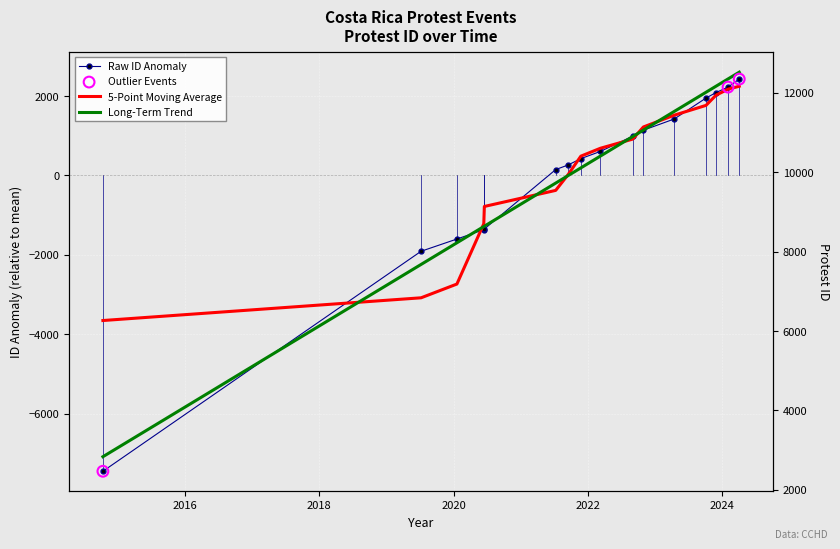

Which has a higher value, 2022-08-31 or 2023-11-27?

2023-11-27